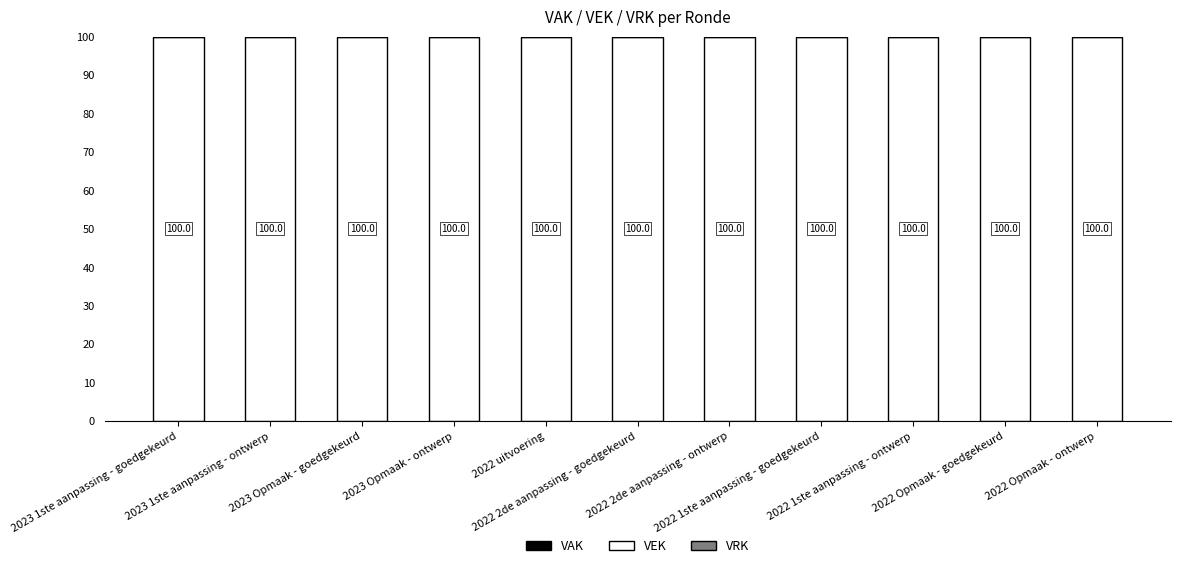

How many bars are there in each group?

3